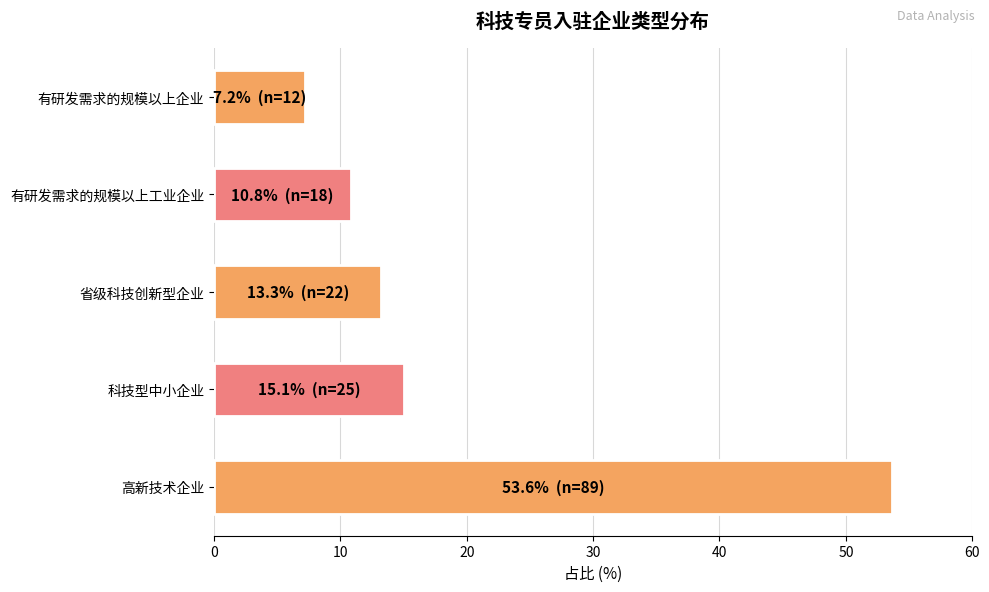

Is it true that the value at 有研发需求的规模以上工业企业 is 15.5?

False